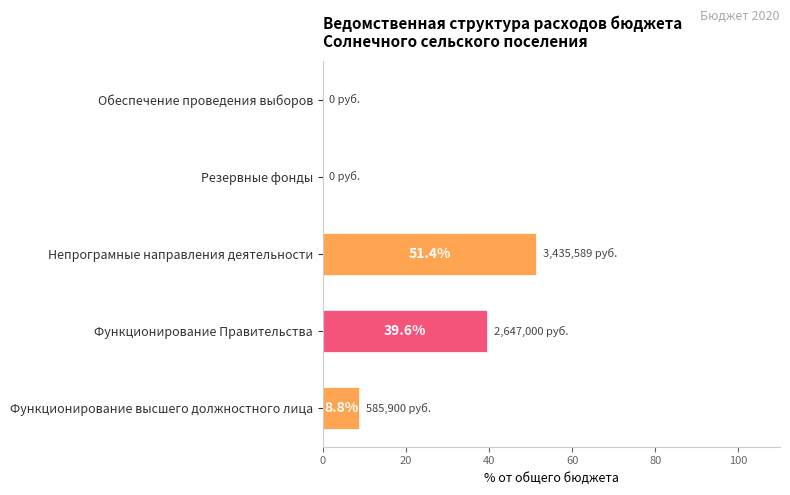

Is it true that the value at Обеспечение проведения выборов is 0.0?

True